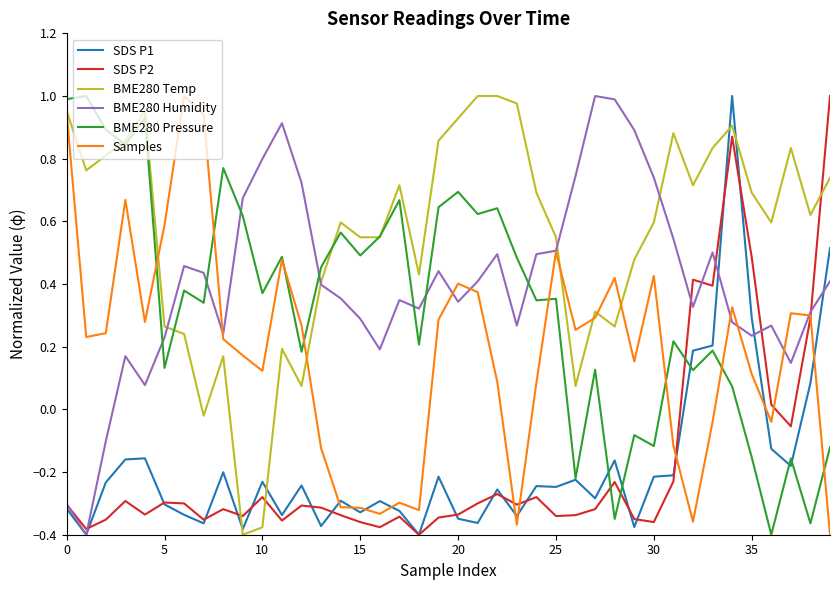

How many lines are shown in the chart?

6